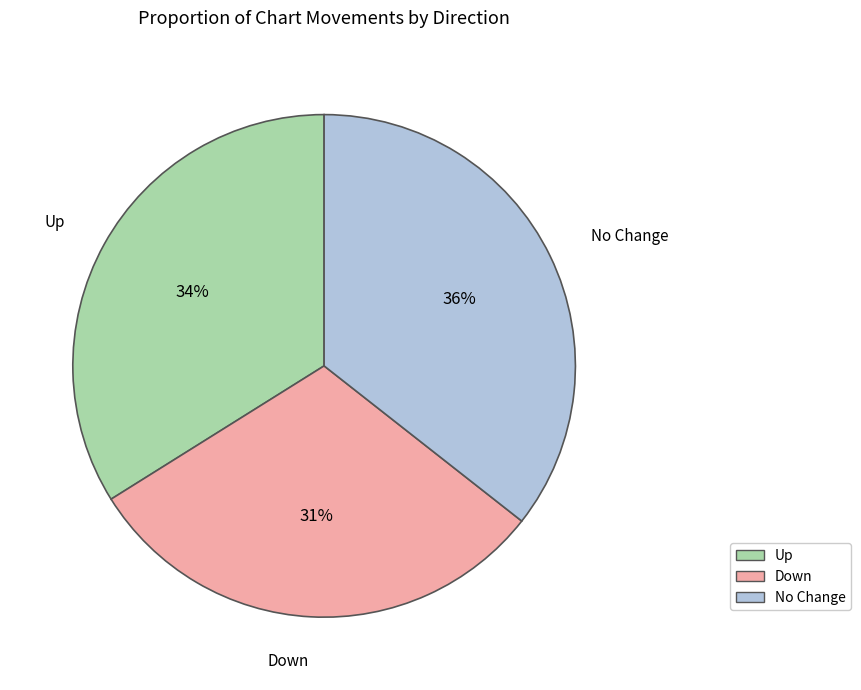

Is there a majority slice in this chart?

No